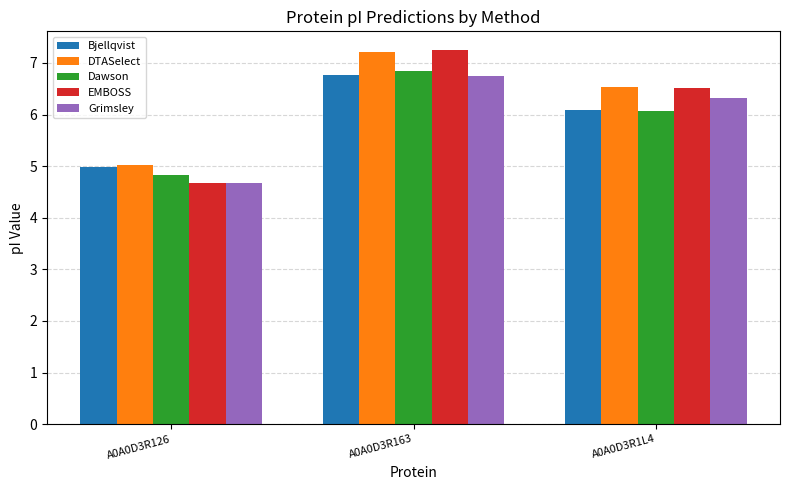

What is the maximum value for Dawson?

6.8